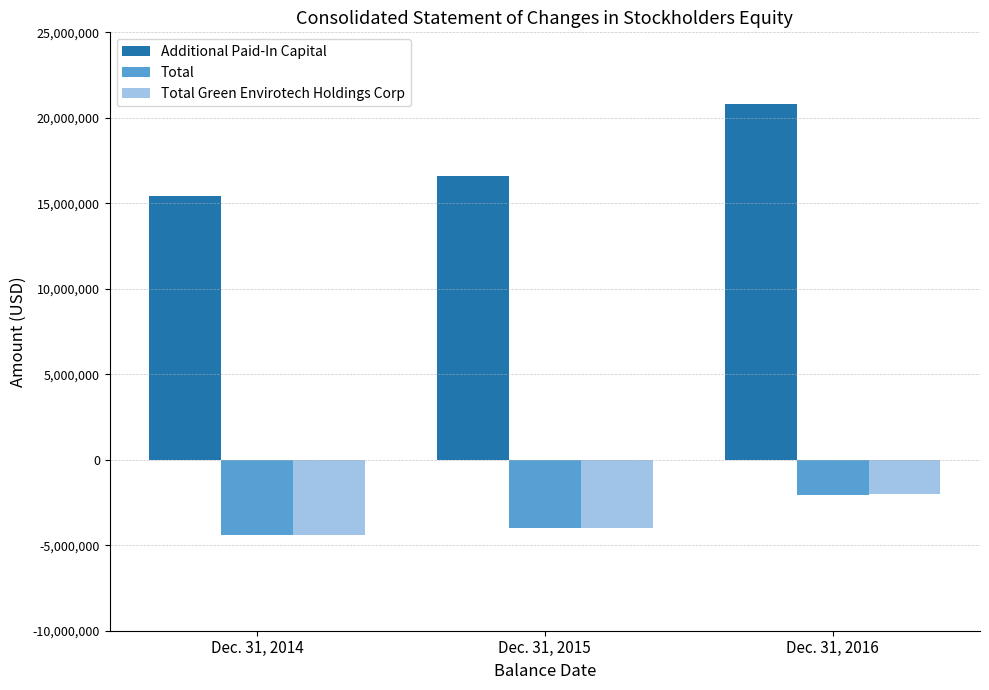

Is it true that Total equals -4418943 at Dec. 31, 2014?

True